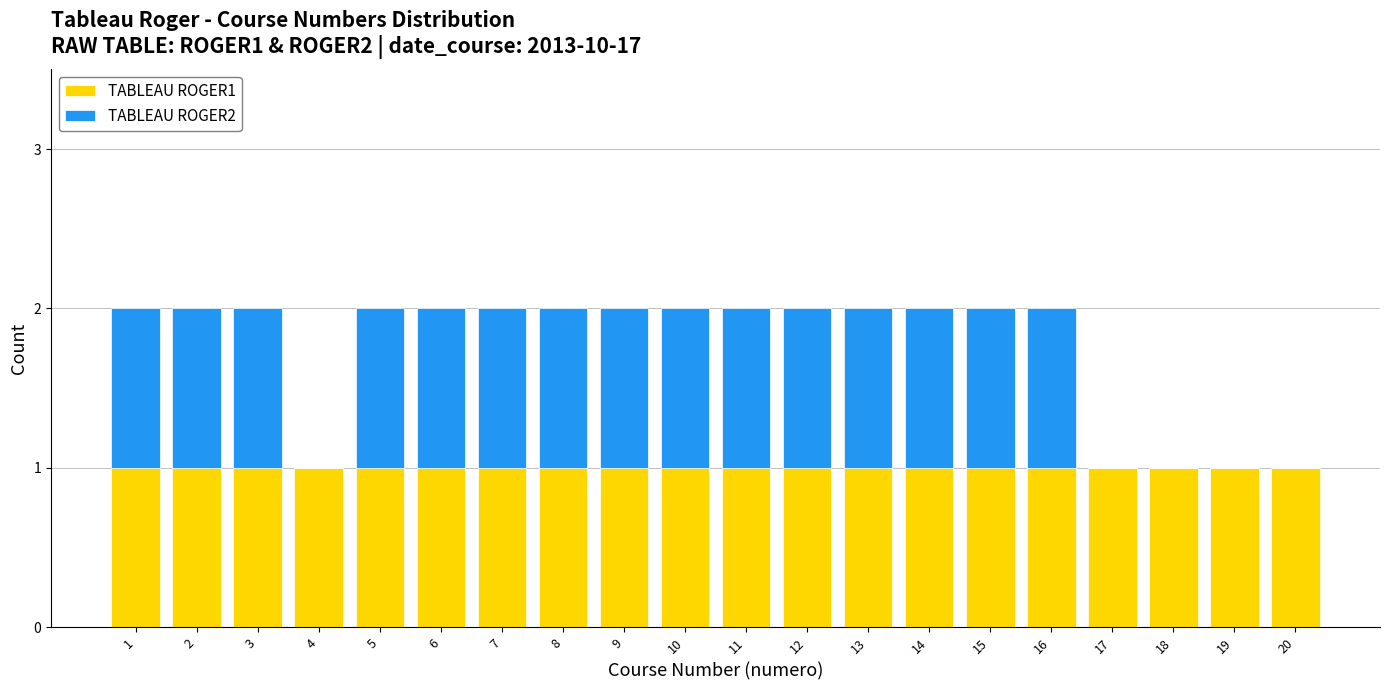

True or false: TABLEAU ROGER1 has a value of 1 at 18.

True